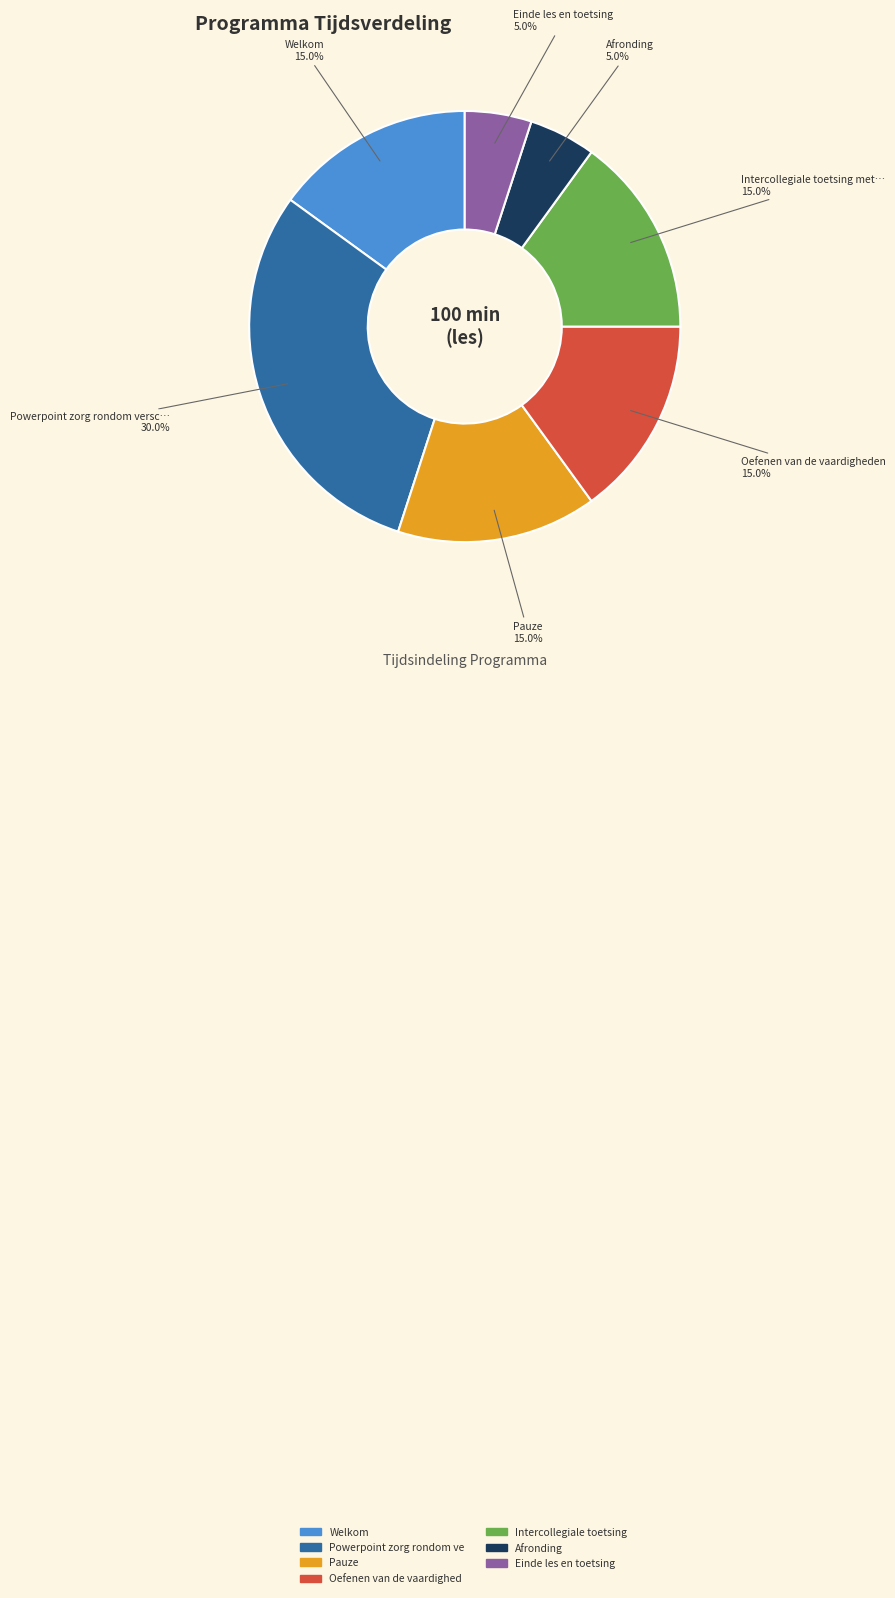

Does any single category account for the majority?

No